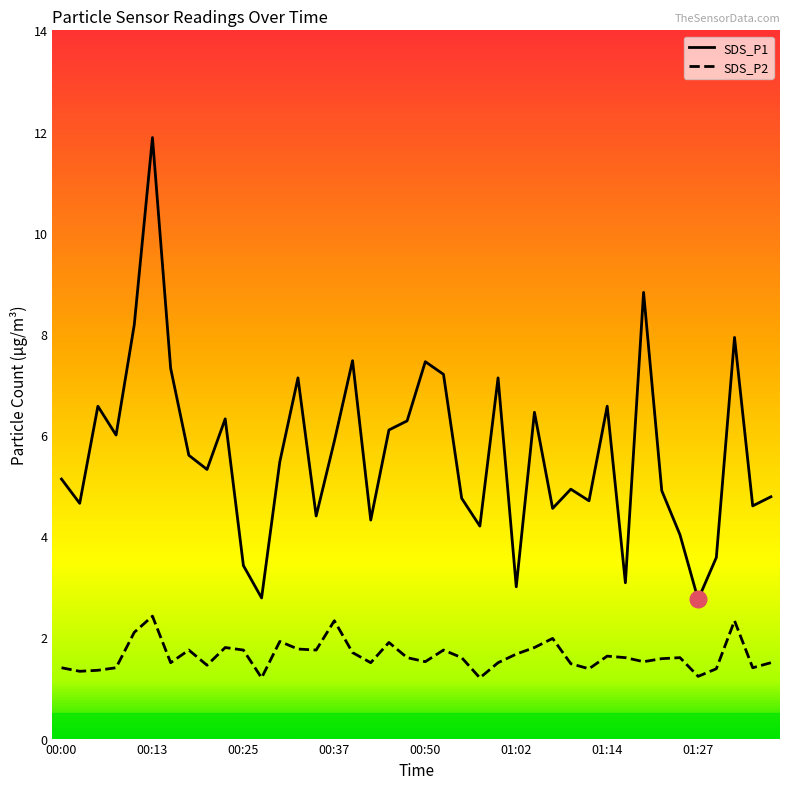

True or false: SDS_P1 and SDS_P2 cross at least once.

False